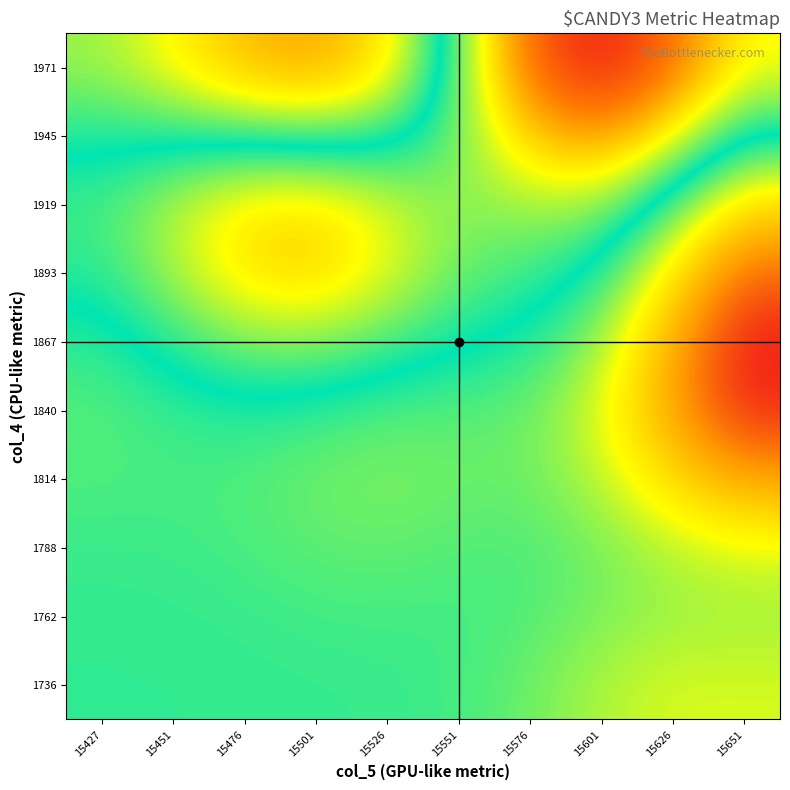

What is the total value across all series at 15626?

521435.1